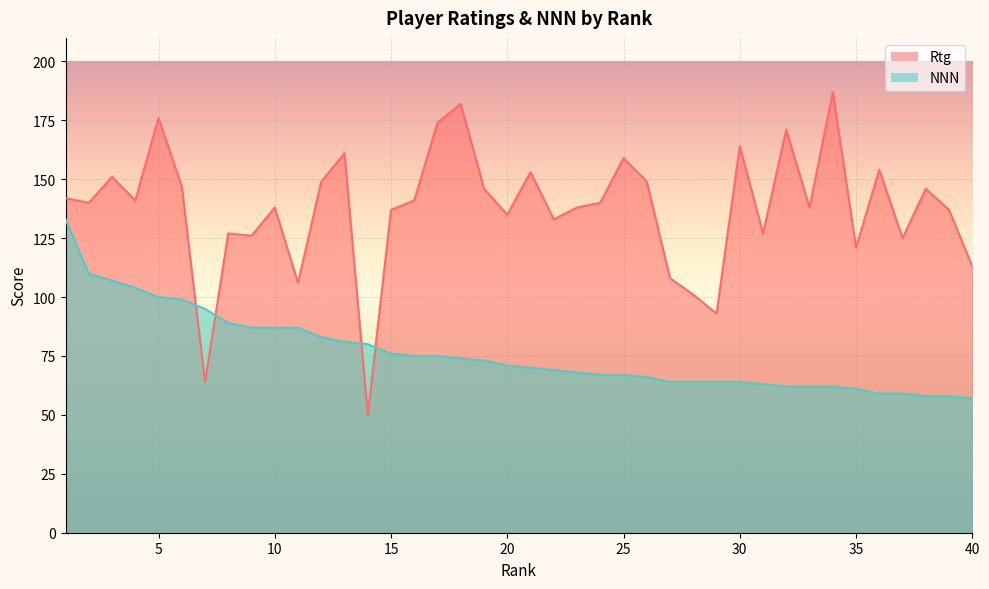

How many categories are shown in the chart?

40